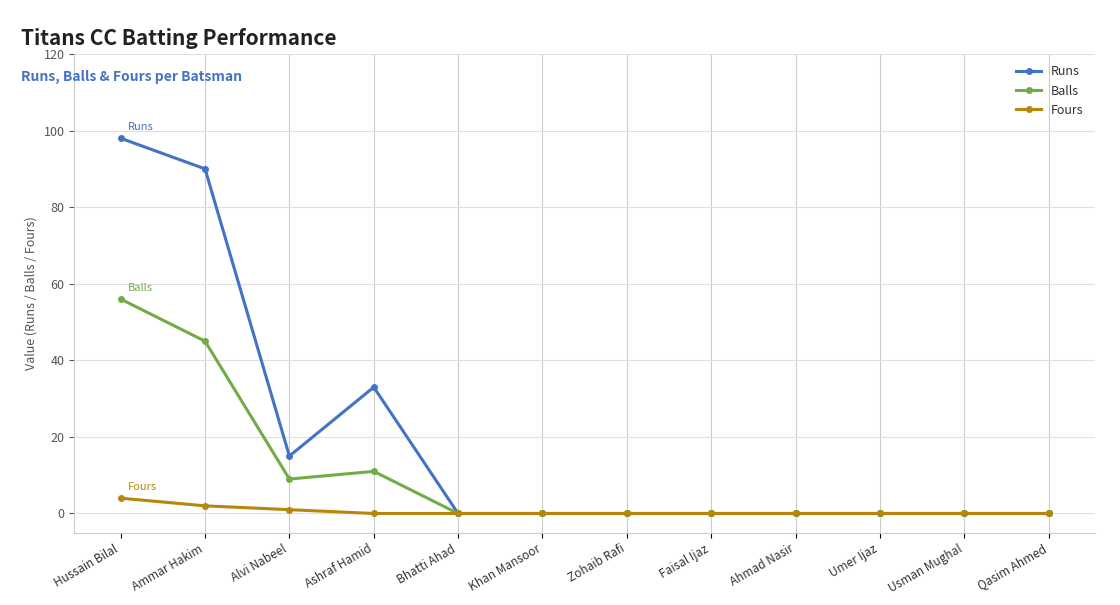

Which series has the largest range (max minus min)?

Runs